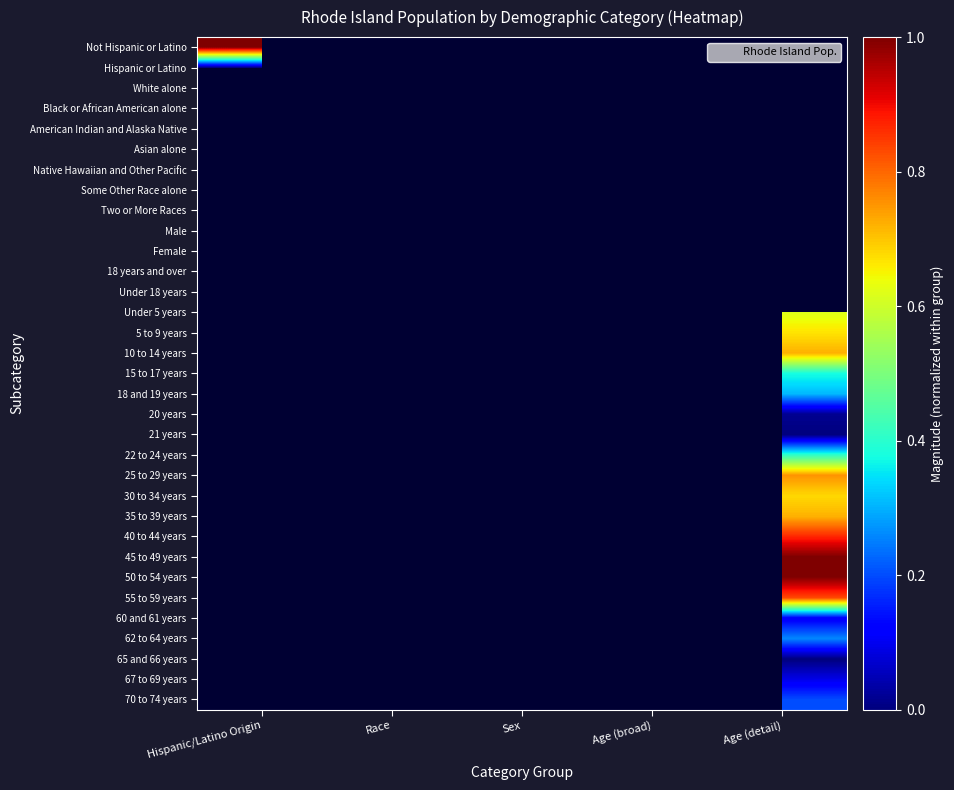

Rank the series by their maximum value, from lowest to highest.

Hispanic or Latino, White alone, Black or African American alone, American Indian and Alaska Native, Asian alone, Native Hawaiian and Other Pacific, Some Other Race alone, Two or More Races, Male, Female, 18 years and over, Under 18 years, Under 5 years, 5 to 9 years, 10 to 14 years, 15 to 17 years, 18 and 19 years, 20 years, 21 years, 22 to 24 years, 25 to 29 years, 30 to 34 years, 35 to 39 years, 40 to 44 years, 45 to 49 years, 50 to 54 years, 55 to 59 years, 60 and 61 years, 62 to 64 years, 65 and 66 years, 67 to 69 years, 70 to 74 years, Not Hispanic or Latino